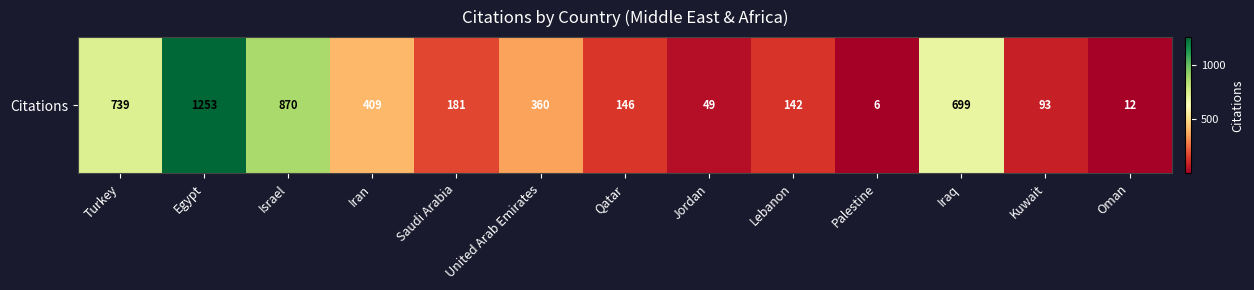

What is the change in value from Israel to United Arab Emirates?

-510